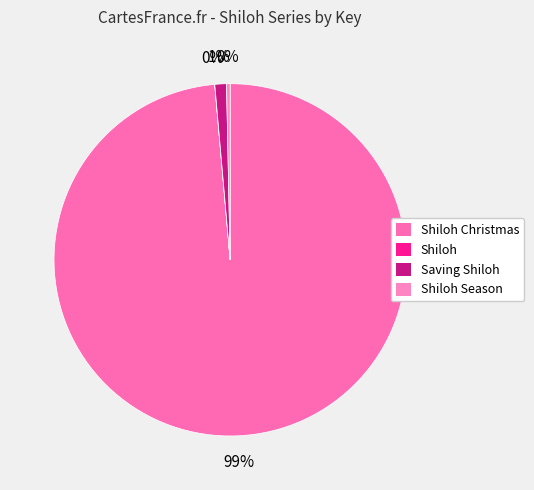

How much of the chart is everything except Shiloh Christmas?

1.4%